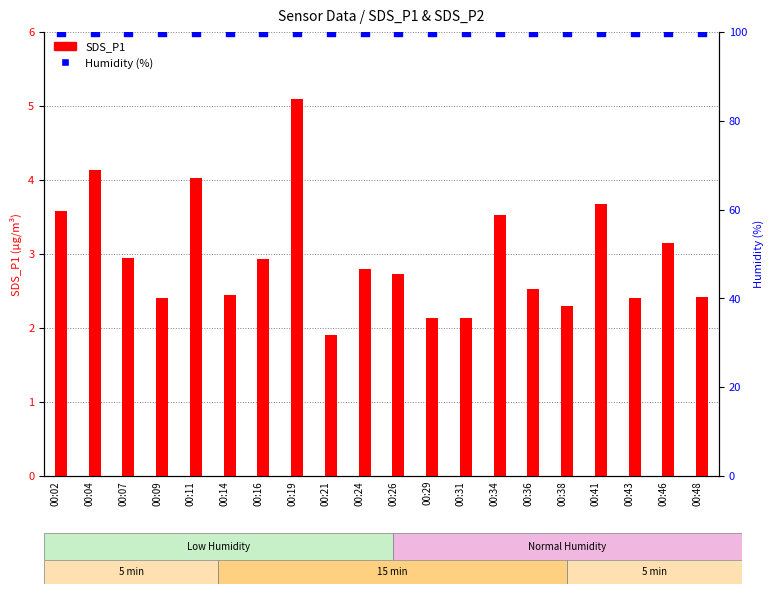

At how many categories does at least one series exceed 24?

20